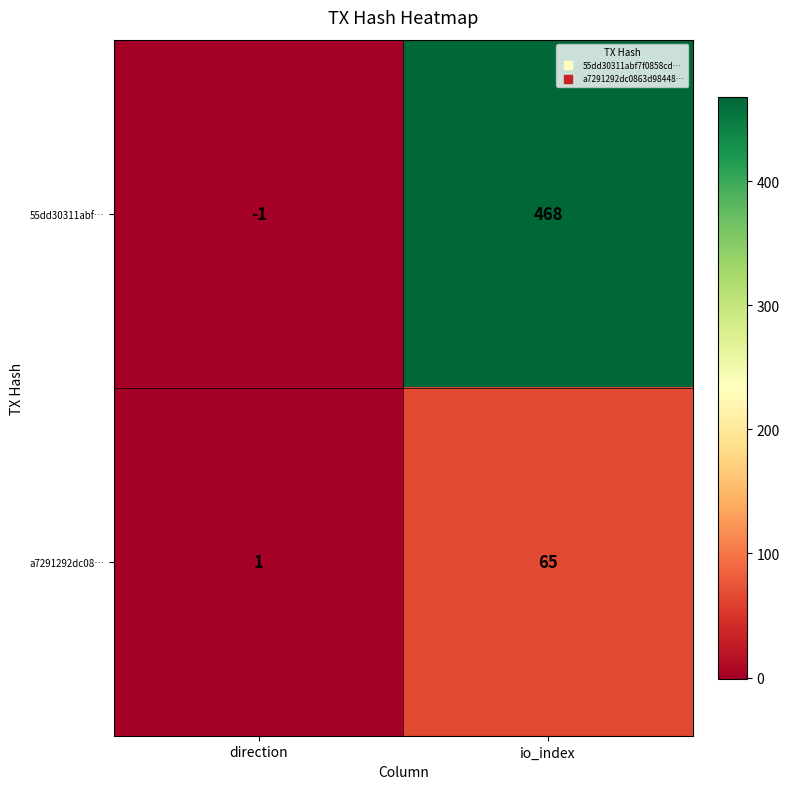

Reading left to right, list all the values displayed in this chart.

55dd30311abf…: direction=-1	io_index=468
a7291292dc08…: direction=1	io_index=65